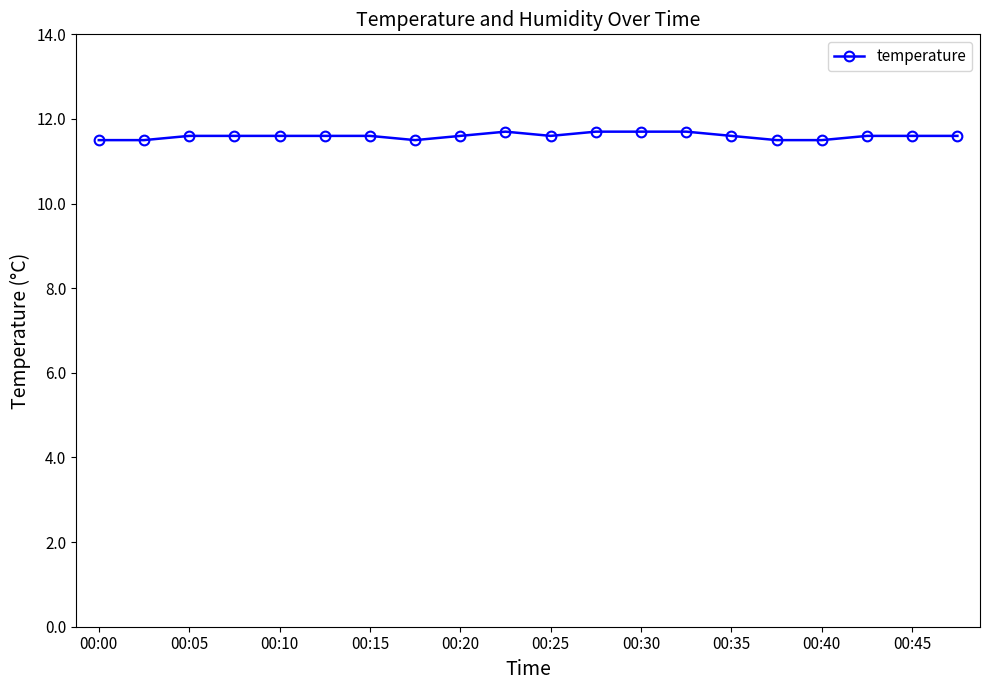

Is this an area chart (filled region under the line)?

No